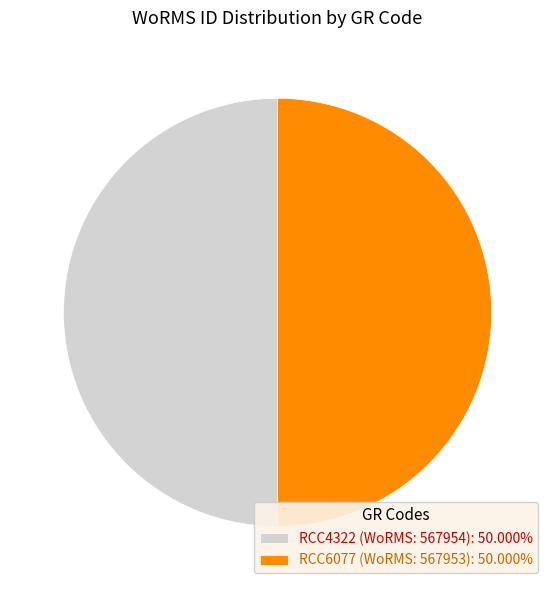

Is the sum of RCC4322 (WoRMS: 567954): 50.000% and RCC6077 (WoRMS: 567953): 50.000% greater than half?

Yes